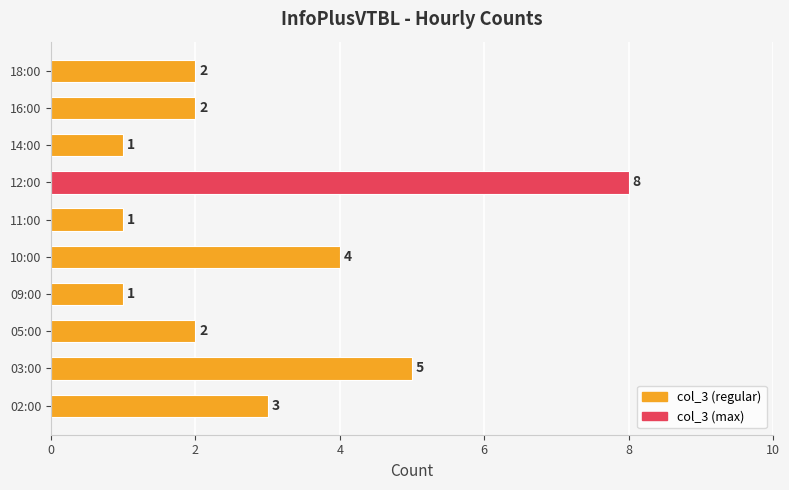

Which has a higher value, 18:00 or 02:00?

02:00